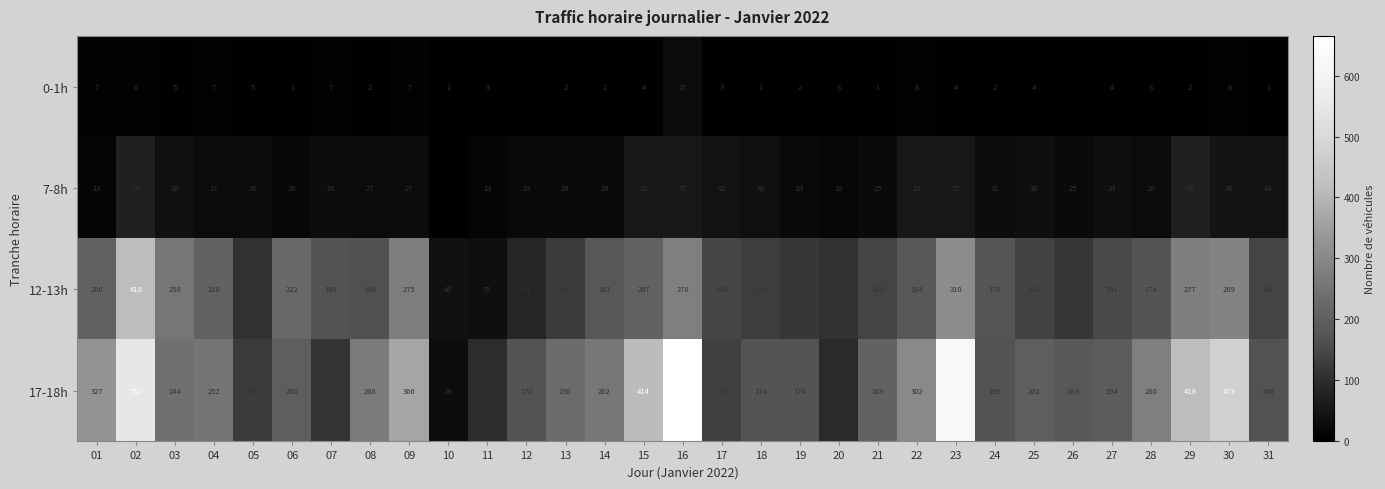

What is the difference between the highest and lowest values at 31?

167